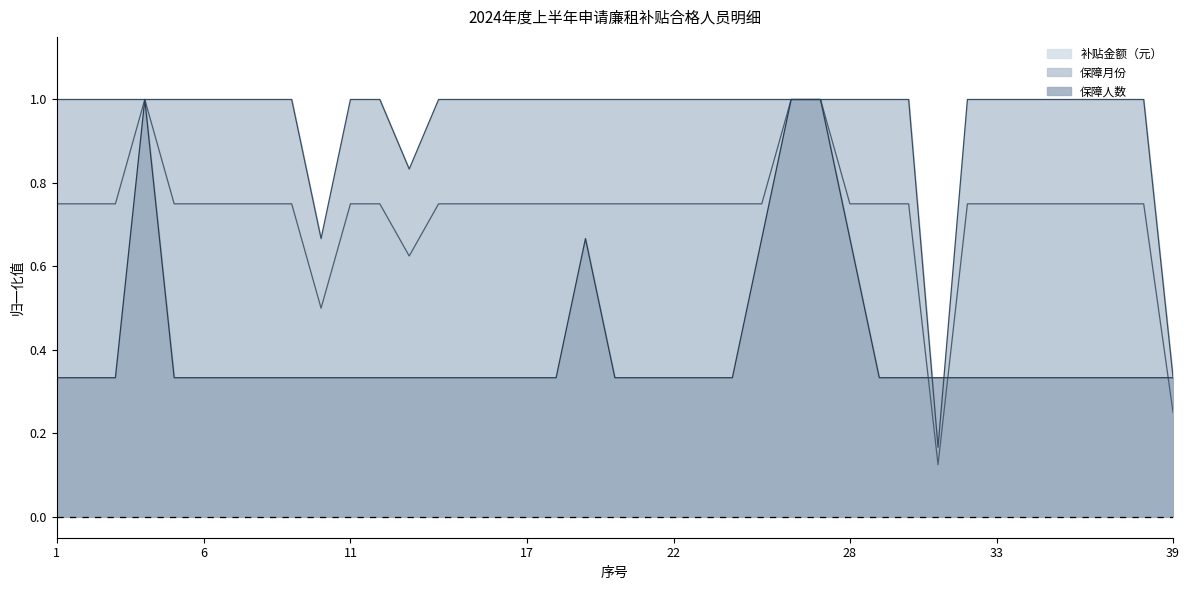

What is the total value across all series at 3?

2.1